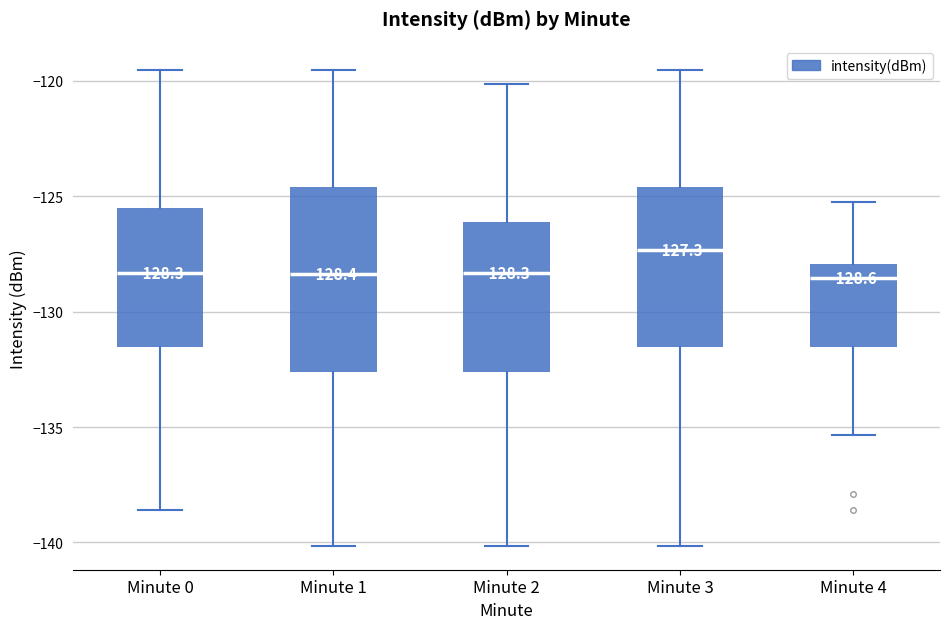

Which box is the tallest, from its lower edge to its upper edge?

Minute 1